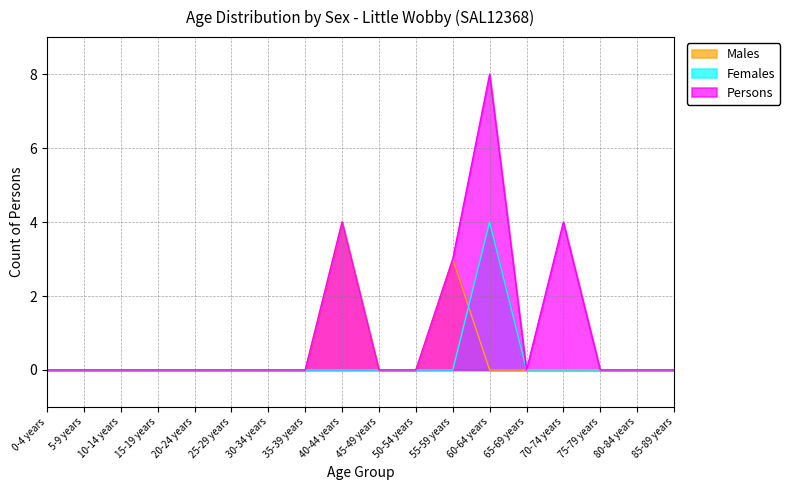

Does the chart display data point markers on the line(s)?

No